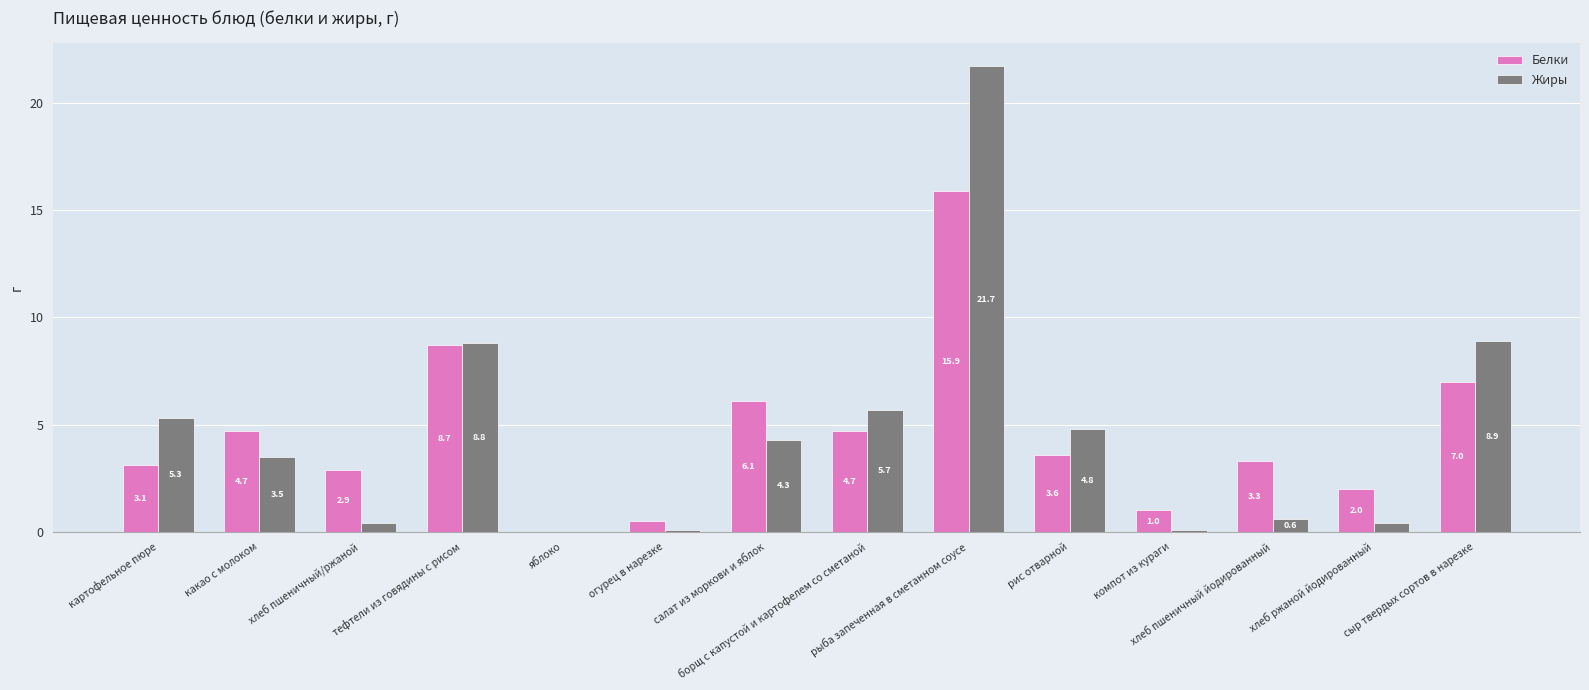

What is the maximum value shown in the chart?

21.7